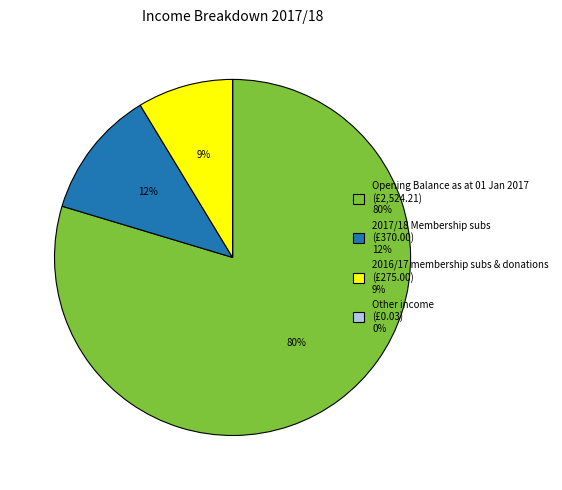

What is the largest slice in the pie chart?

Opening Balance as at 01 Jan 2017